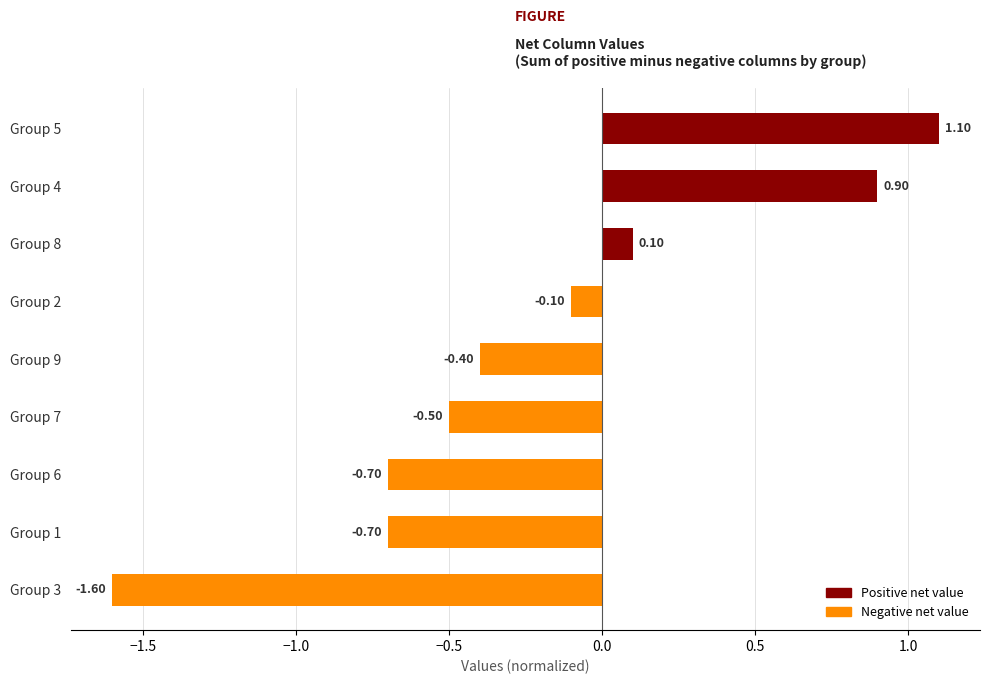

What is the sum of all values?

-1.9